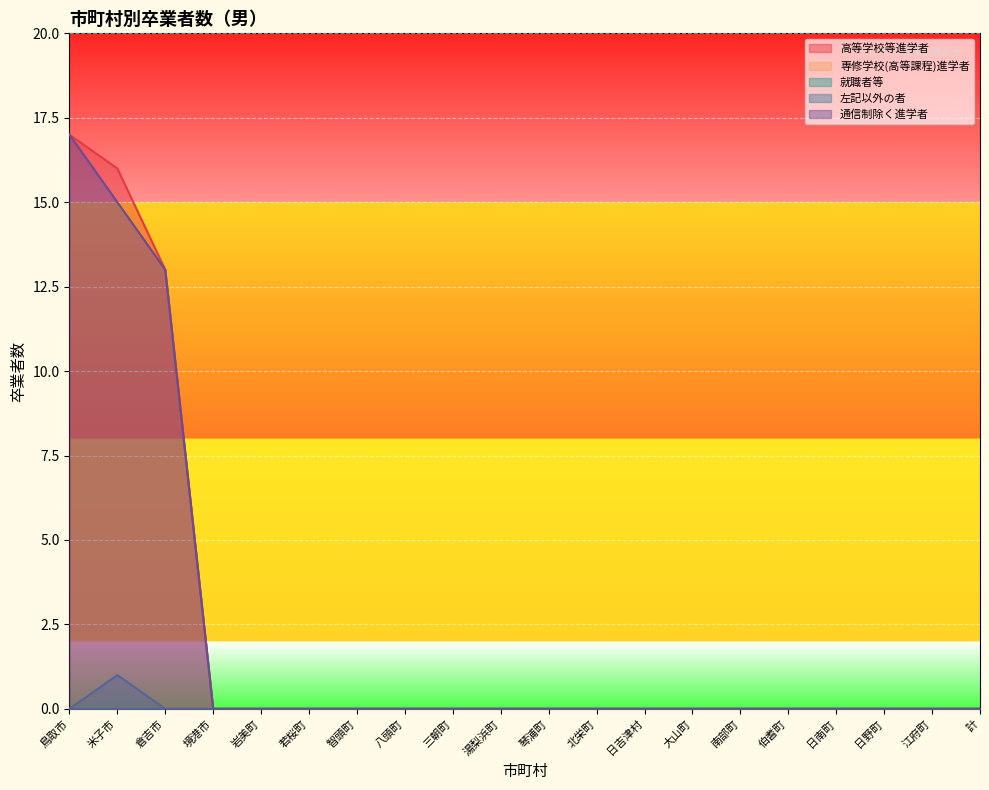

Reading left to right, list all the values displayed in this chart.

高等学校等進学者: 鳥取市=17	米子市=16	倉吉市=13	境港市=0	岩美町=0	若桜町=0	智頭町=0	八頭町=0	三朝町=0	湯梨浜町=0	琴浦町=0	北栄町=0	日吉津村=0	大山町=0	南部町=0	伯耆町=0	日南町=0	日野町=0	江府町=0	計=0
左記以外の者: 鳥取市=0	米子市=1	倉吉市=0	境港市=0	岩美町=0	若桜町=0	智頭町=0	八頭町=0	三朝町=0	湯梨浜町=0	琴浦町=0	北栄町=0	日吉津村=0	大山町=0	南部町=0	伯耆町=0	日南町=0	日野町=0	江府町=0	計=0
通信制除く進学者: 鳥取市=17	米子市=15	倉吉市=13	境港市=0	岩美町=0	若桜町=0	智頭町=0	八頭町=0	三朝町=0	湯梨浜町=0	琴浦町=0	北栄町=0	日吉津村=0	大山町=0	南部町=0	伯耆町=0	日南町=0	日野町=0	江府町=0	計=0